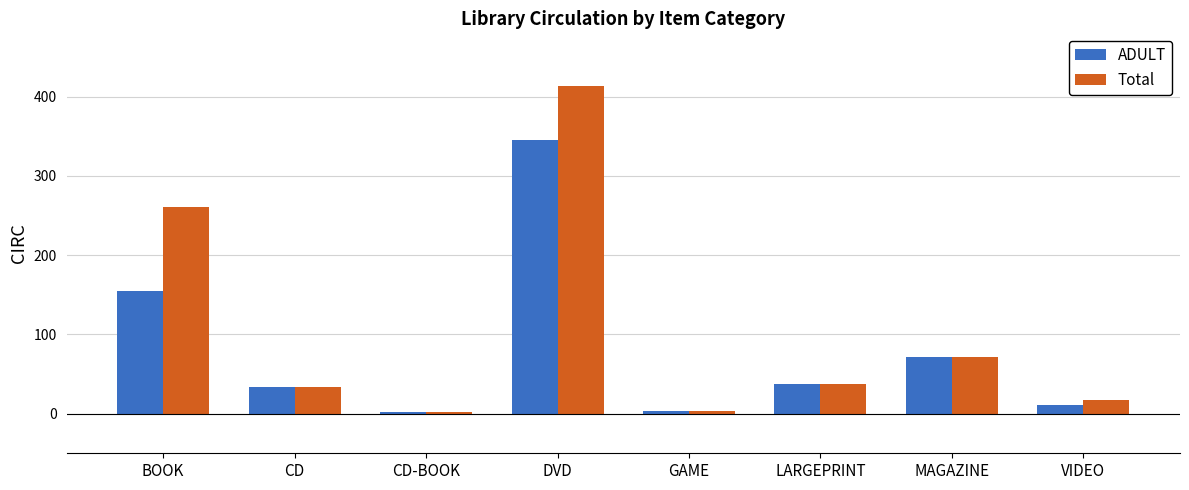

What is the total value across all series at MAGAZINE?

142